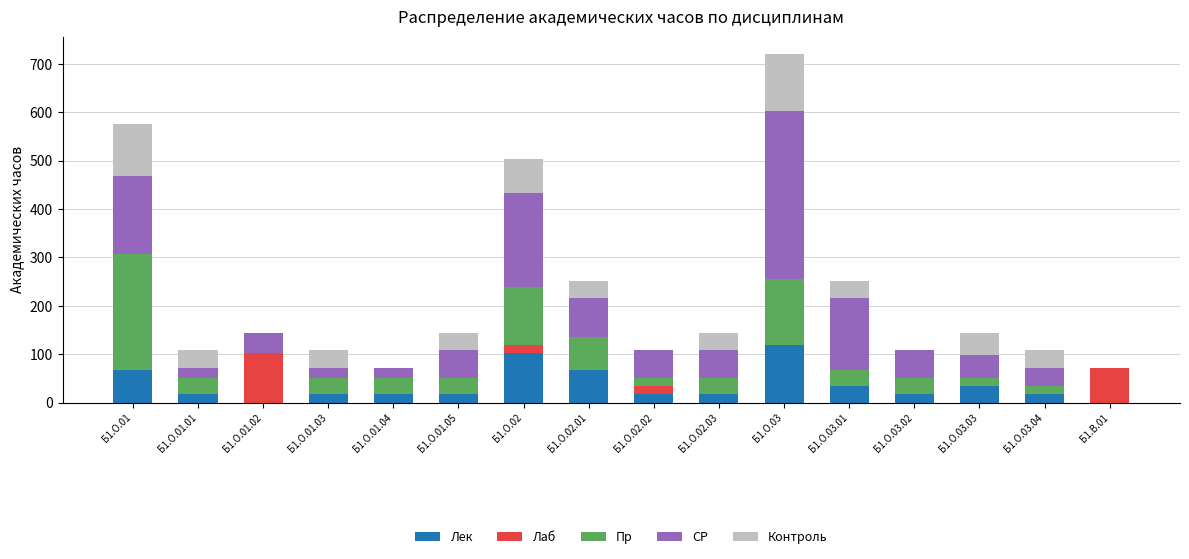

The value of Лек at Б1.О.02.01 is 106. True or false?

False